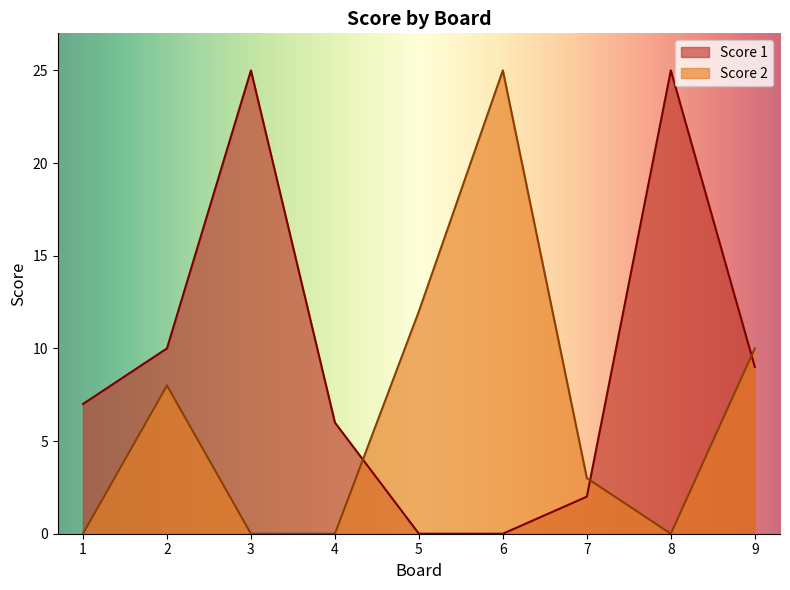

How many intersections are there between Score 2 and Score 1?

3